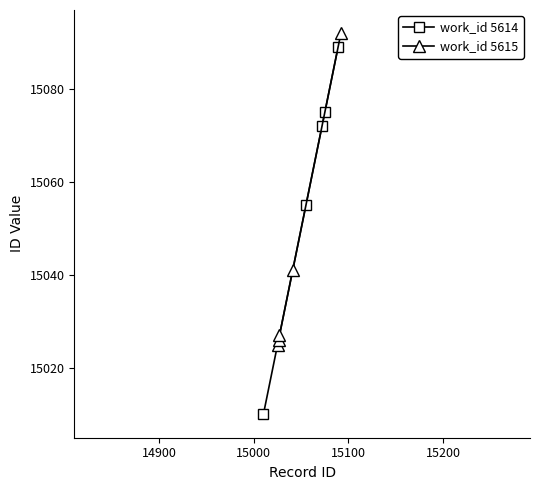

At how many categories does at least one series exceed 15048?

4